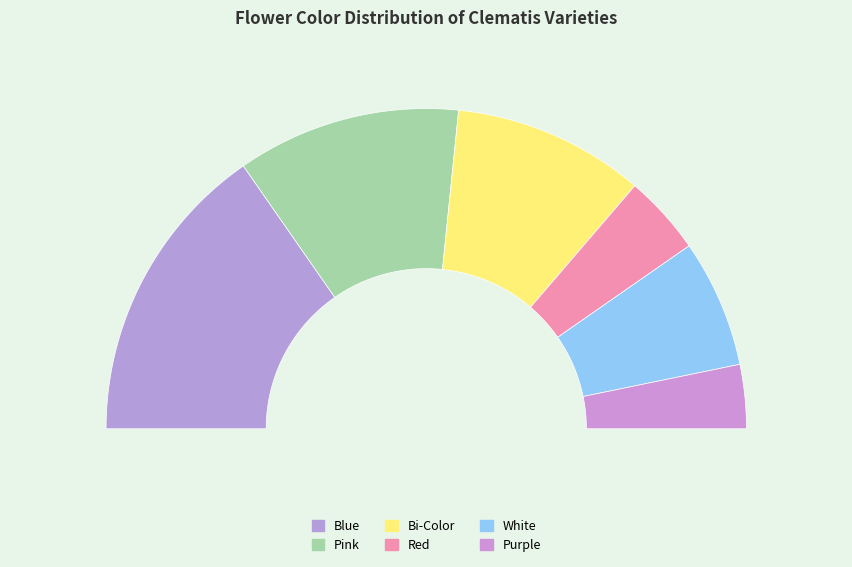

To the nearest percent, what is the difference between the largest and smallest slice percentages?

24%